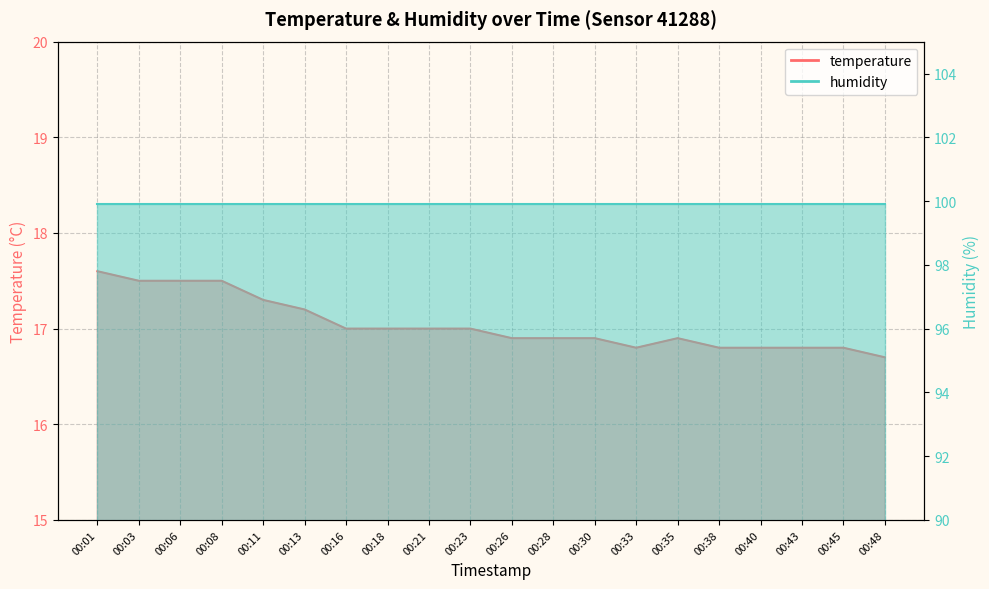

Rank the categories by value from highest to lowest.

00:01, 00:03, 00:06, 00:08, 00:11, 00:13, 00:16, 00:18, 00:21, 00:23, 00:26, 00:28, 00:30, 00:35, 00:33, 00:38, 00:40, 00:43, 00:45, 00:48